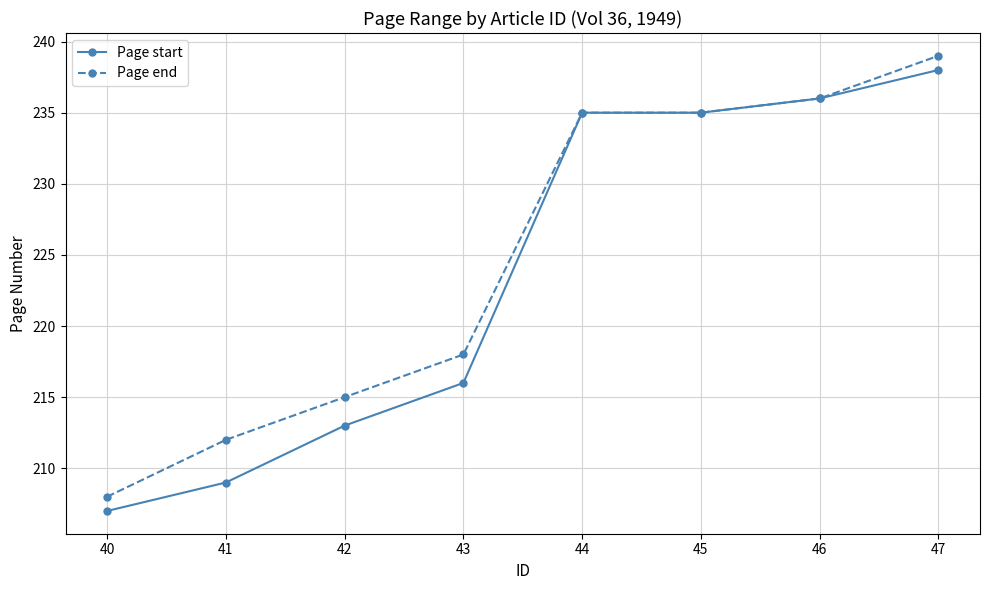

The value of Page start at 44 is 91. True or false?

False